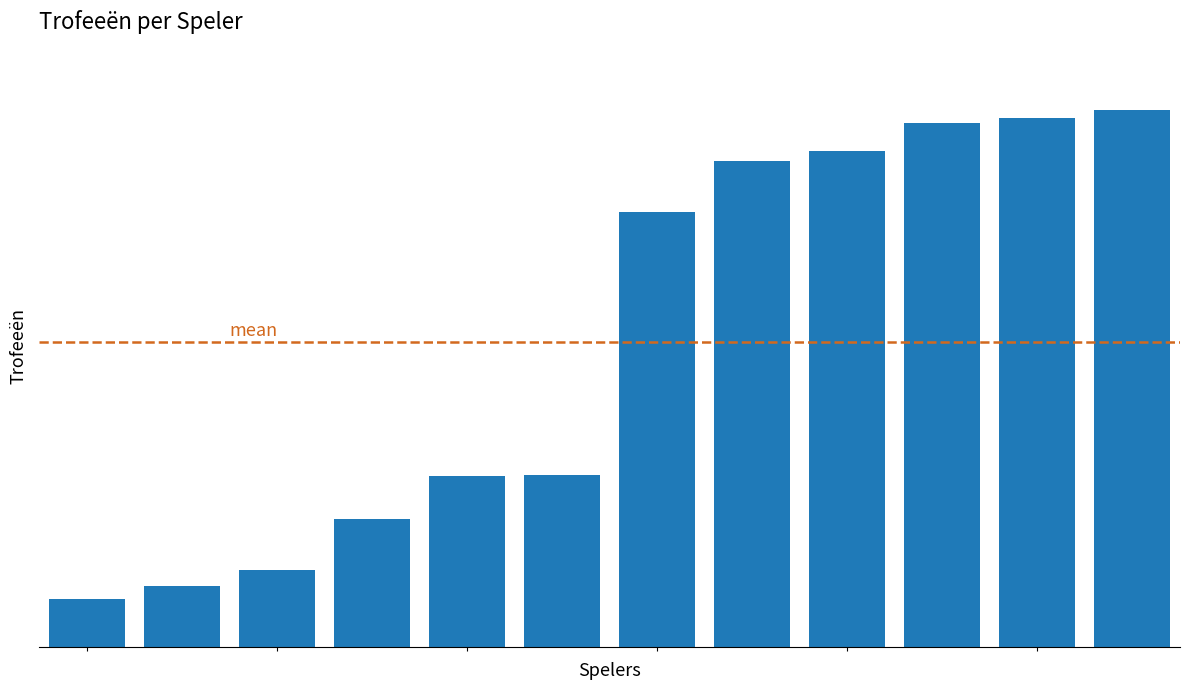

Are the bars horizontal?

No